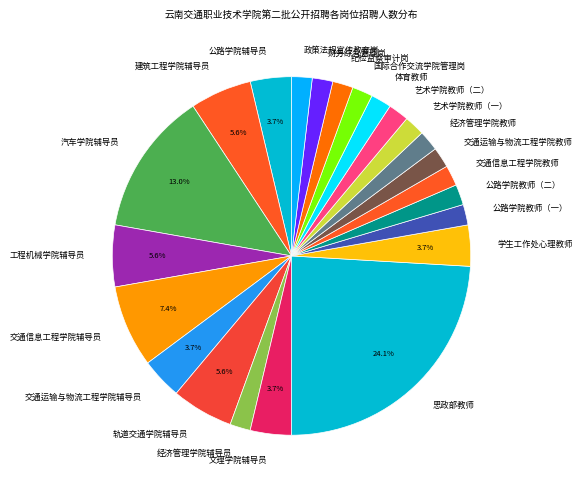

How many segments does this pie chart have?

23